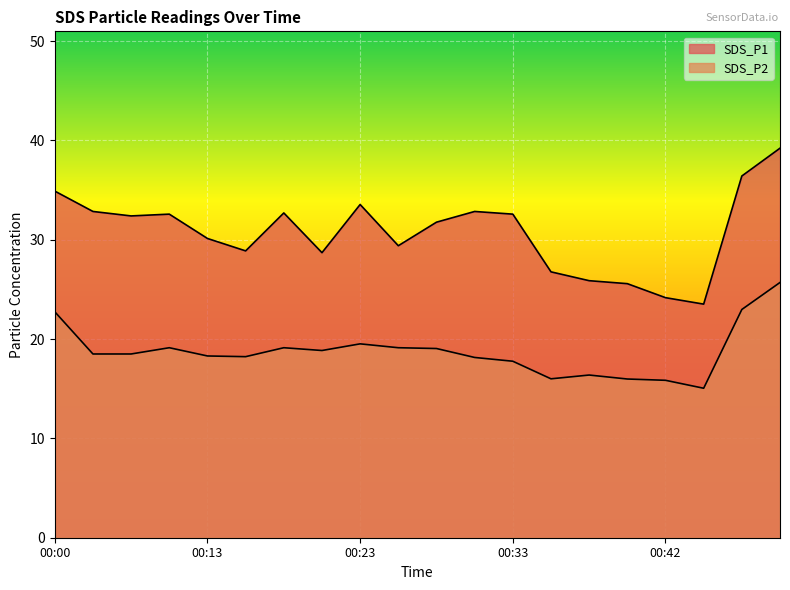

At how many categories does at least one series exceed 18?

20